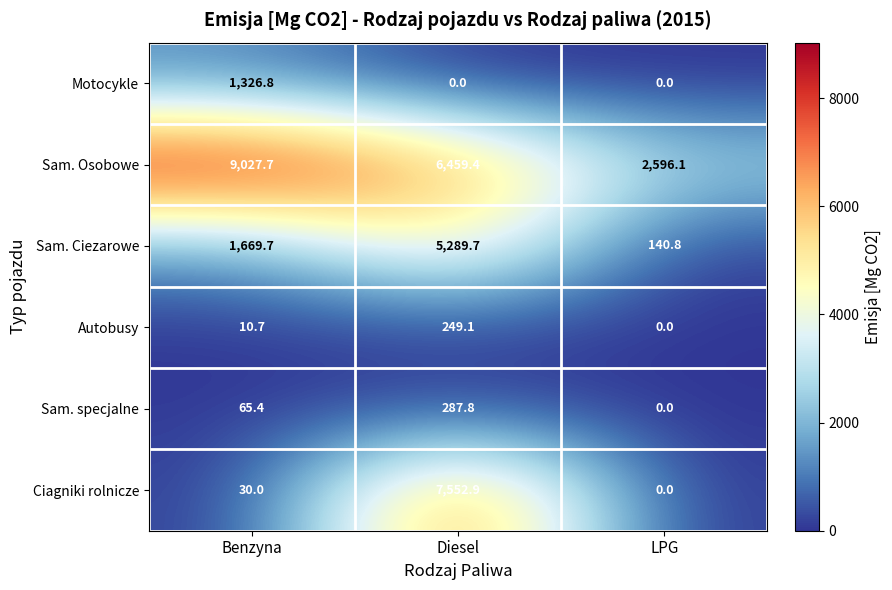

Between Benzyna and Diesel, which series saw the biggest shift?

Ciagniki rolnicze